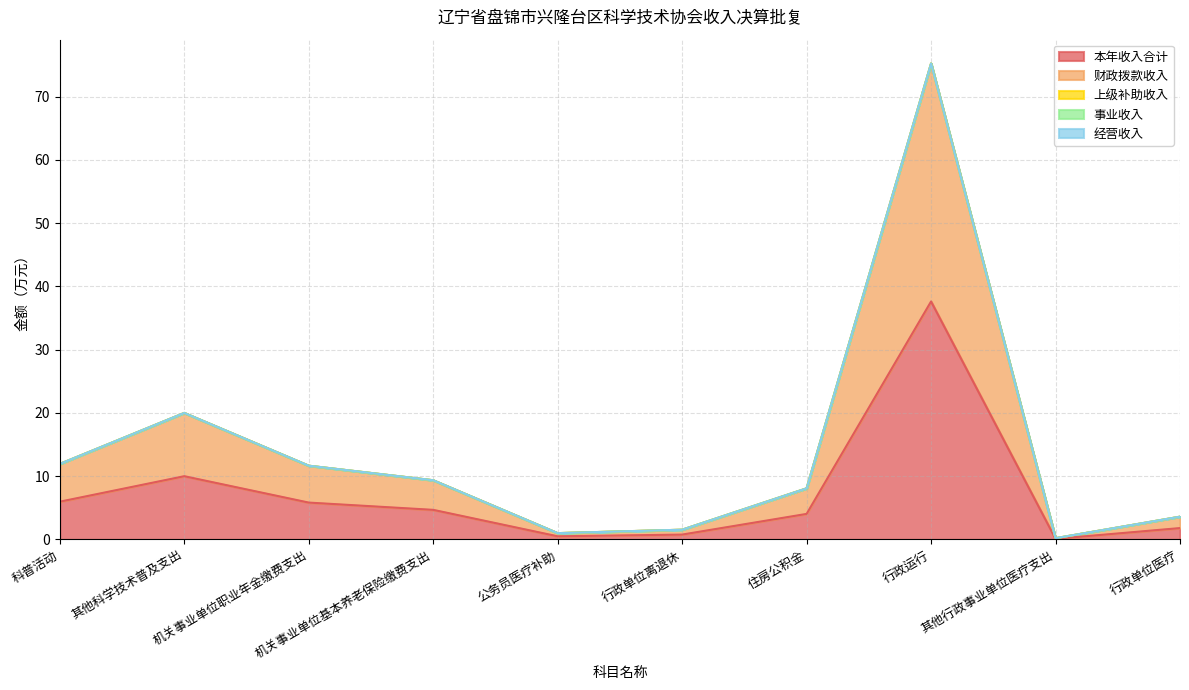

True or false: 事业收入 has more than 0 interior local peaks.

False